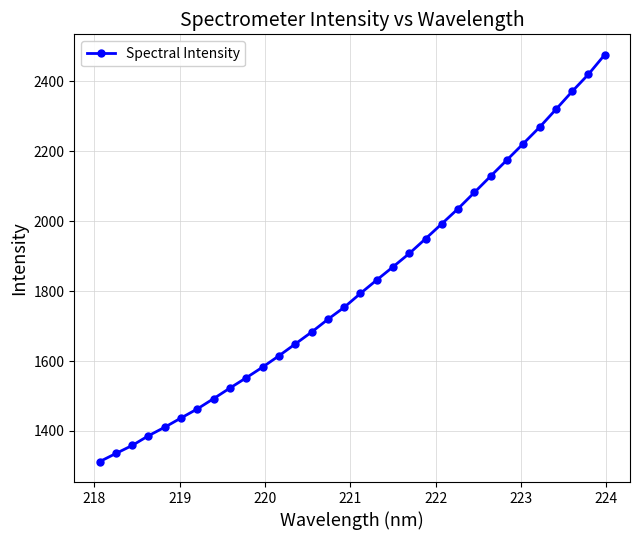

What is the value of the 9th point from the left?

1522.9